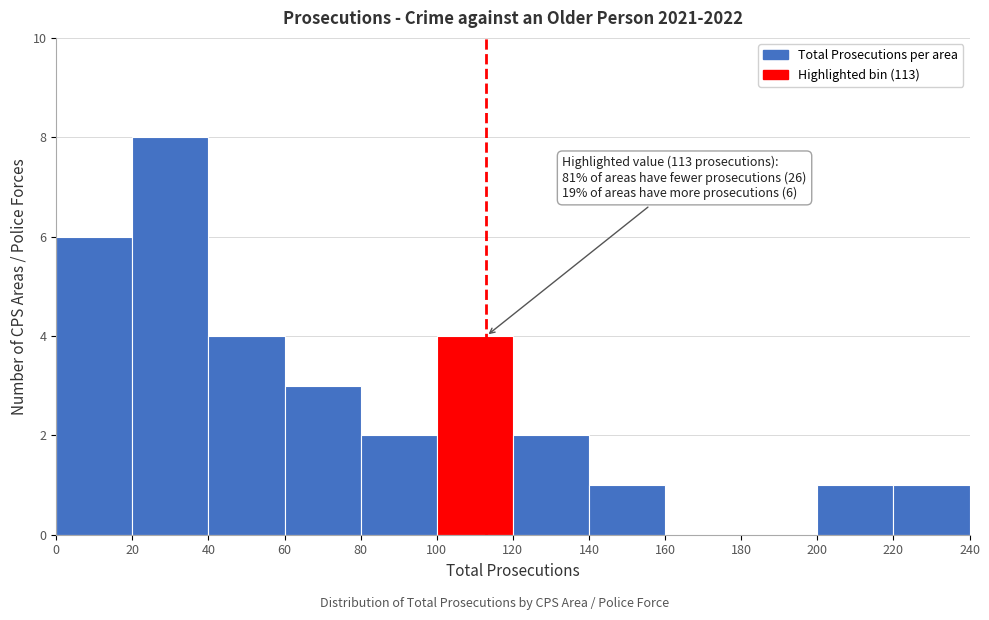

Over which range of the x-axis is the bar tallest?

20 to 40